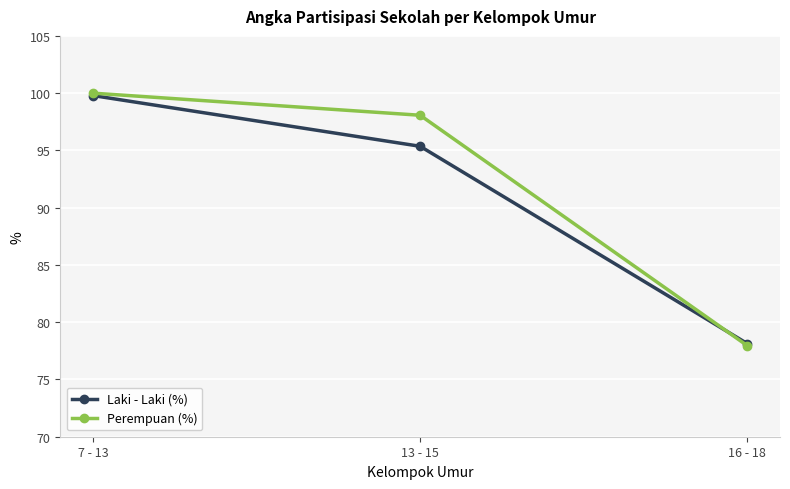

Is the value of Laki - Laki (%) at 13 - 15 greater than the value of Perempuan (%) at 13 - 15?

No